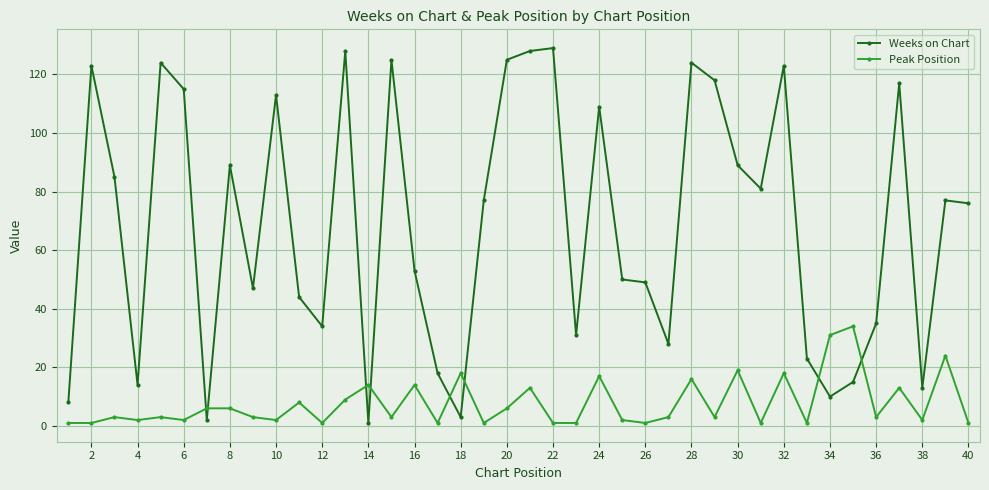

True or false: Peak Position has more than 0 points higher than both neighbors.

True